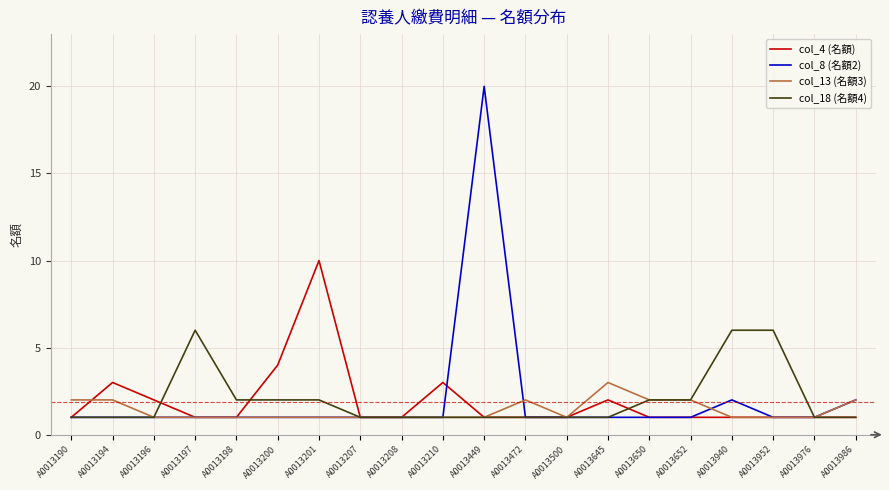

True or false: col_13 (名額3) has a value of 3 at A0013645.

True